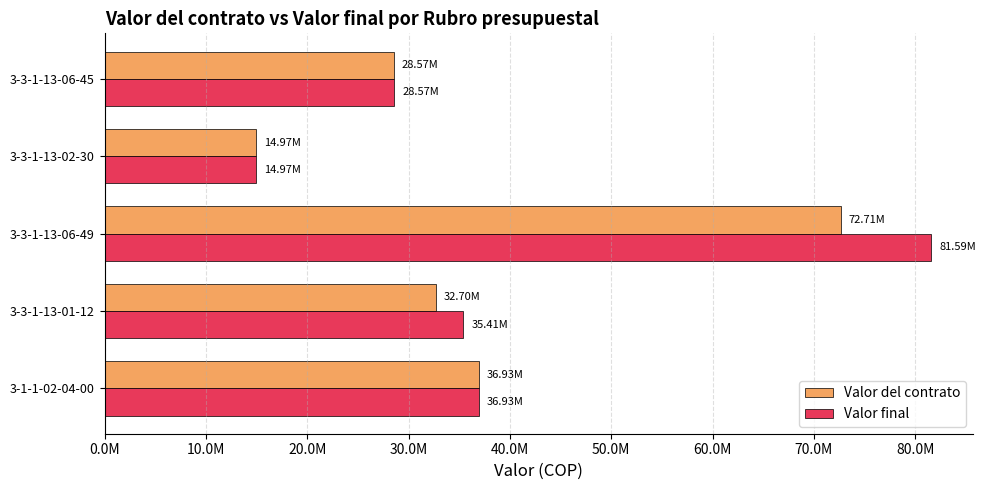

Reading left to right, what are all the values shown in this chart?

Valor del contrato: 36929067	32696500	72712774	14968800	28565900
Valor final: 36929067	35407833	81591994	14968800	28565900